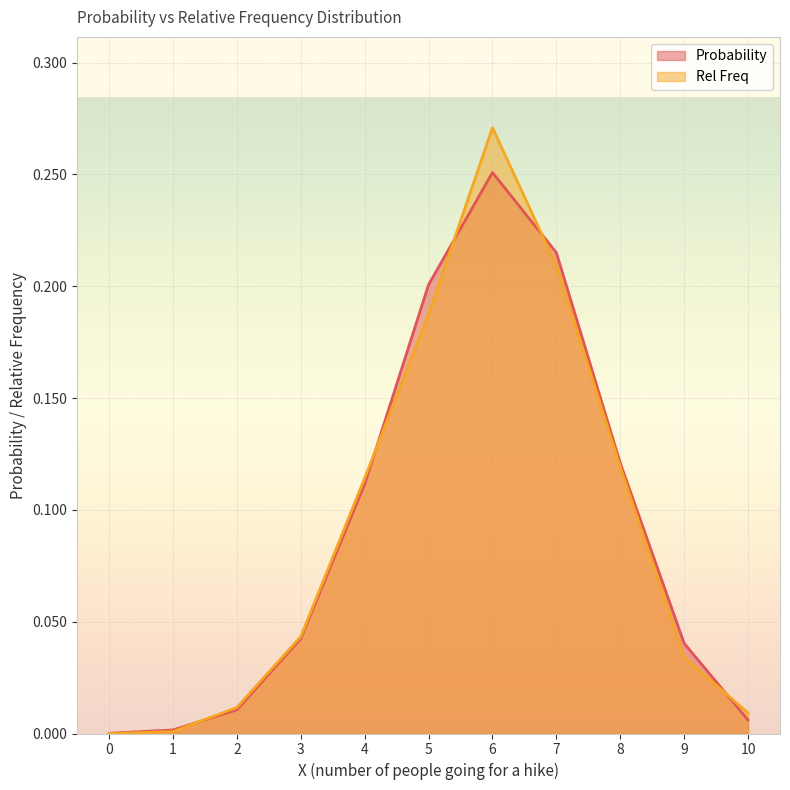

What is the highest value of the Probability series?

0.3